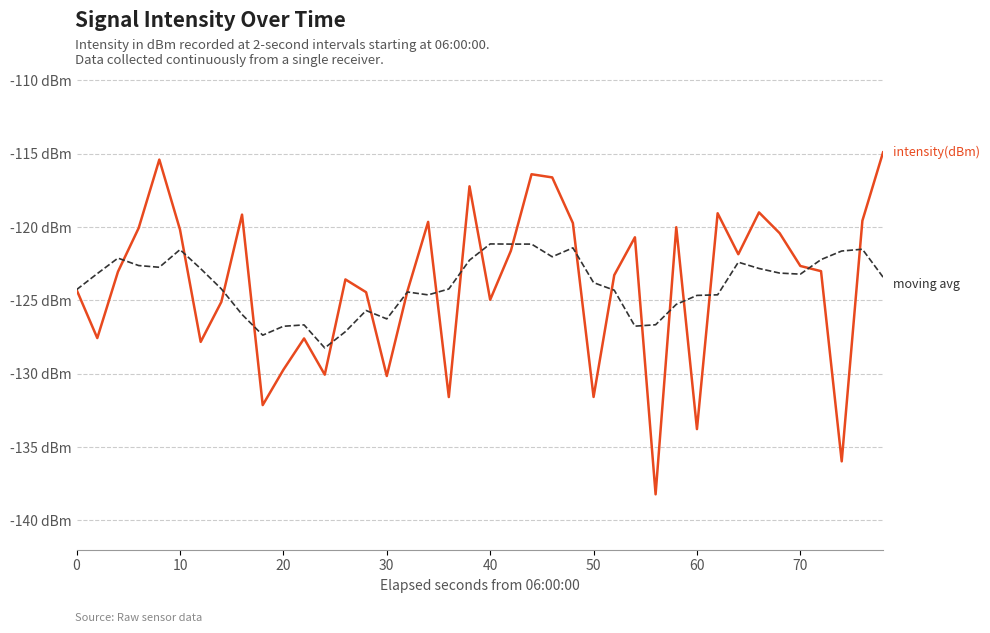

Is this an area chart (filled region under the line)?

No